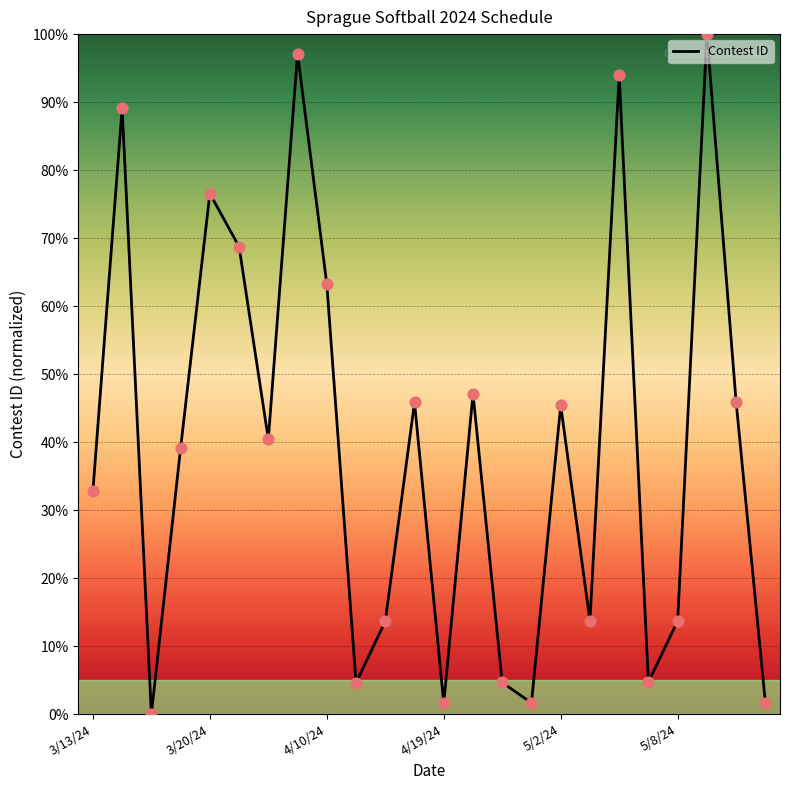

What is the greatest value displayed?

100.0